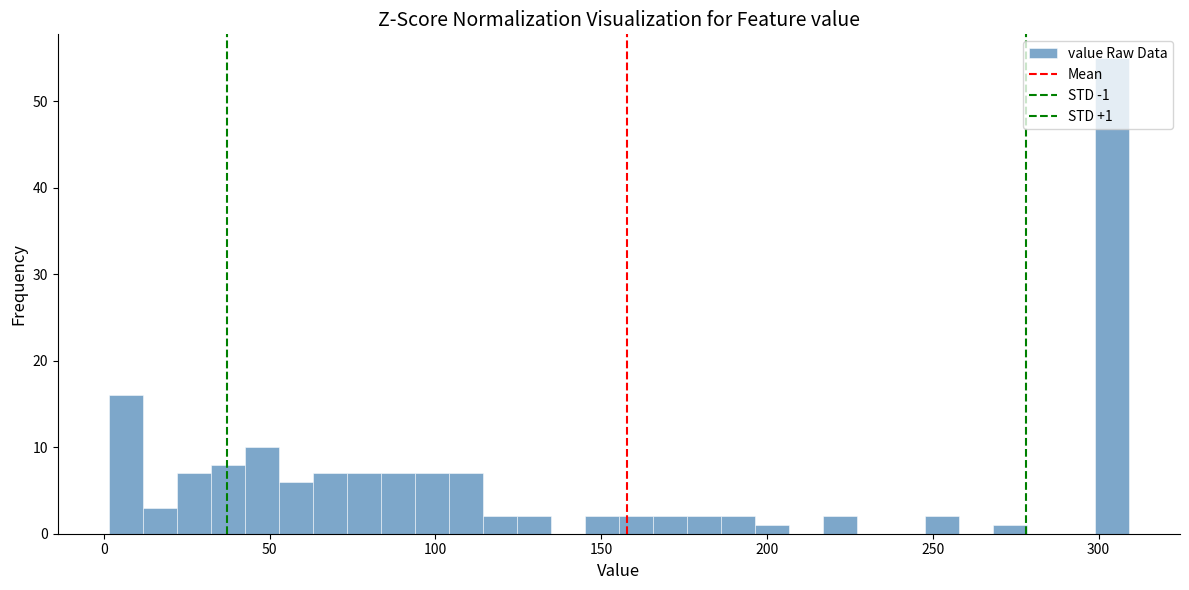

Read against the x-axis, roughly where is the centre of the tallest bar?

305